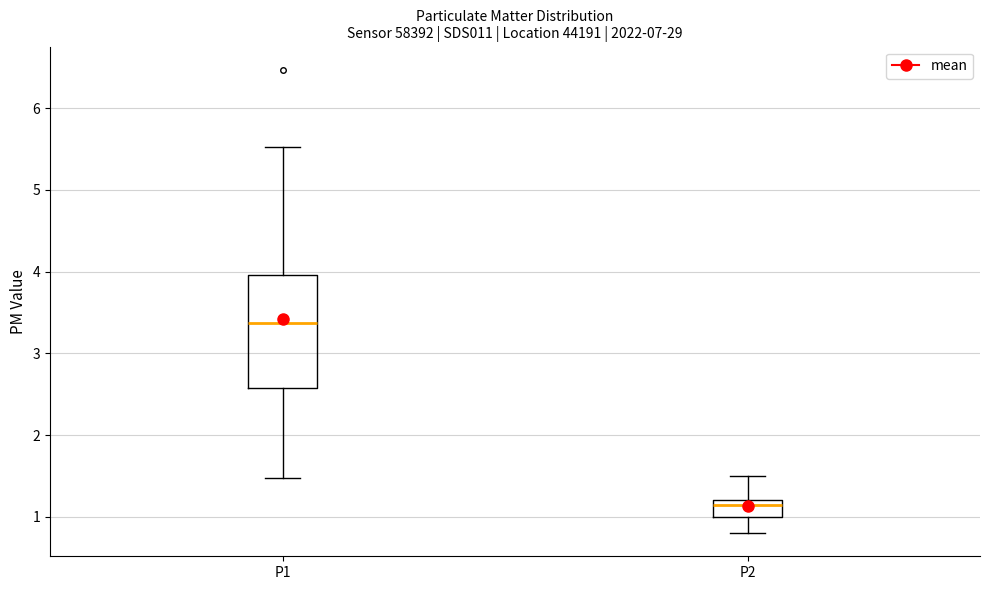

Which box is the tallest, from its lower edge to its upper edge?

P1